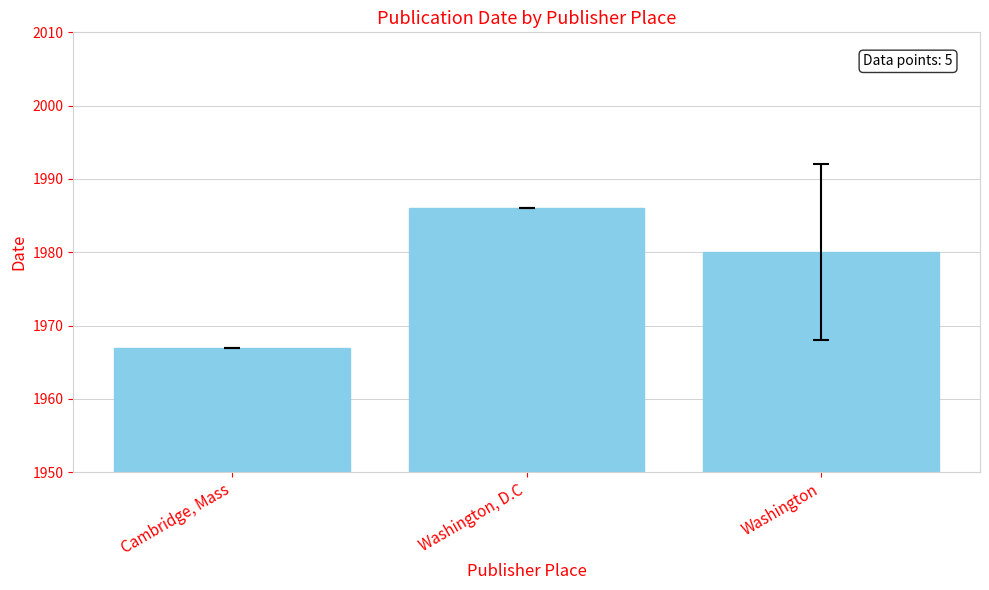

How many values are below 1980?

1